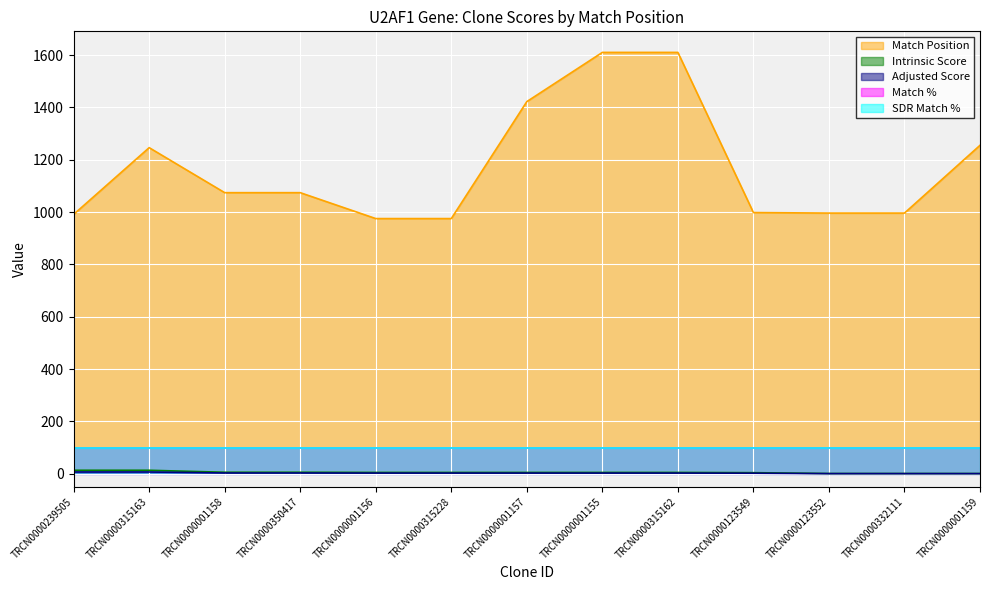

At which category does Match Position reach its first local peak?

TRCN0000315163